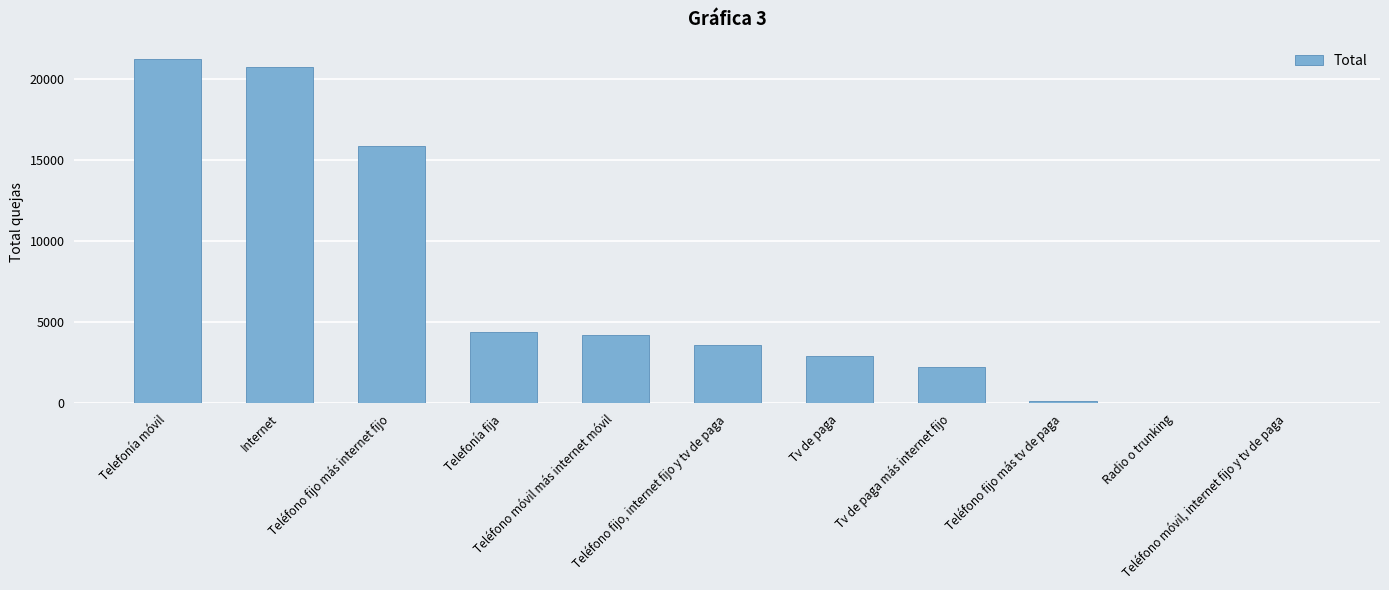

Are the bars horizontal?

No